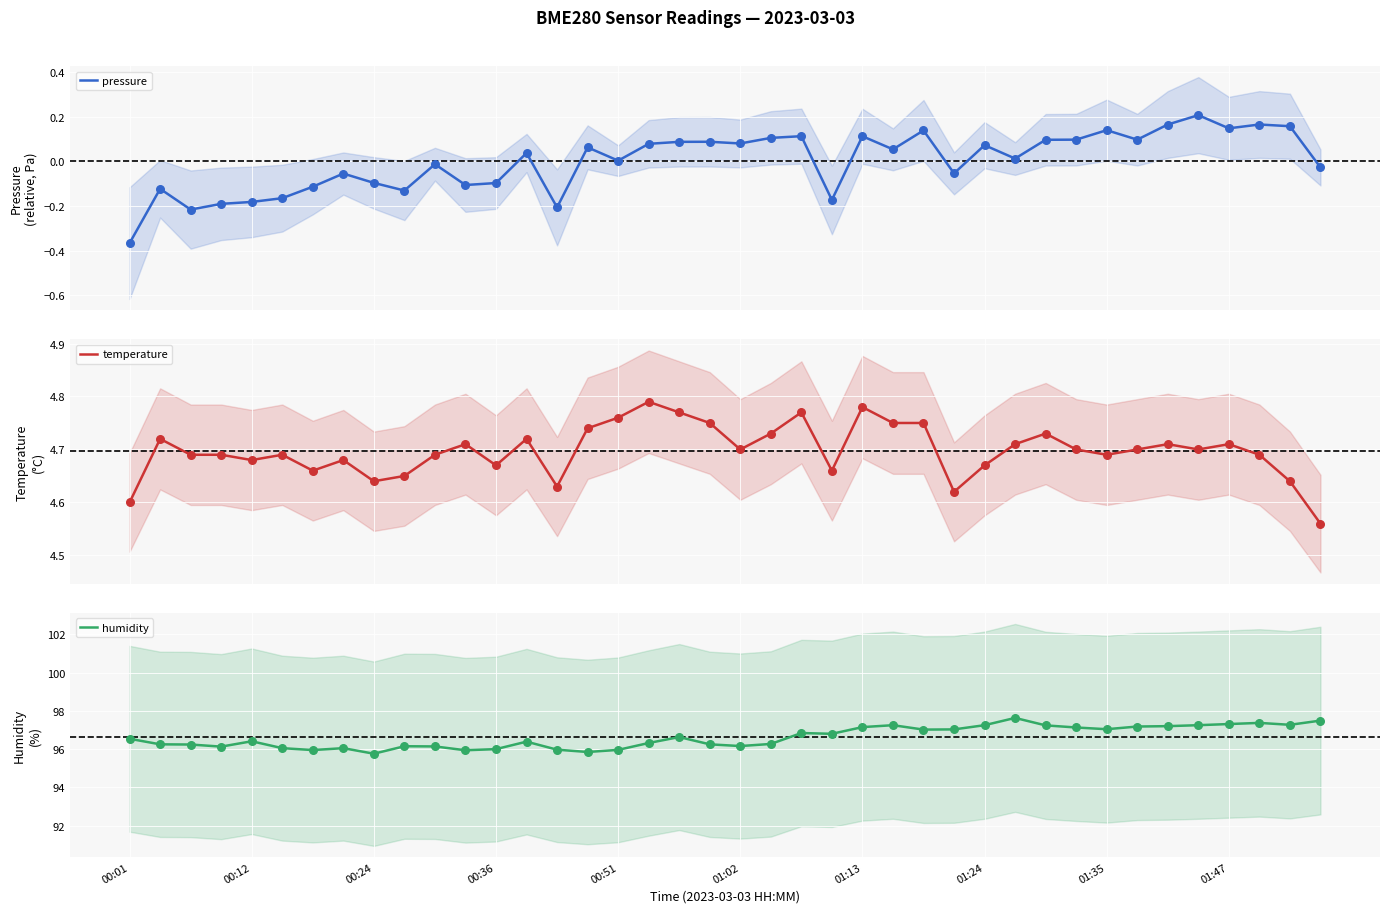

Is the value of humidity at 30 greater than the value of temperature at 38?

Yes